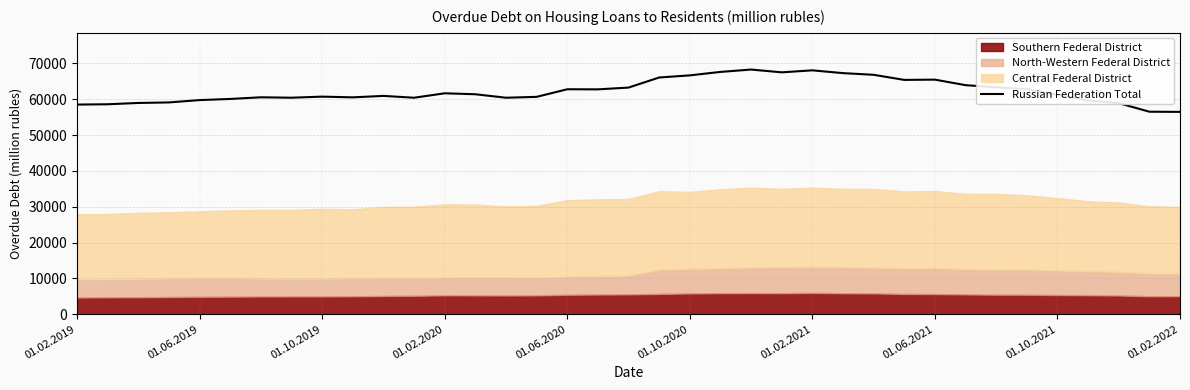

Is it true that Russian Federation Total equals 92640 at 01.06.2019?

False